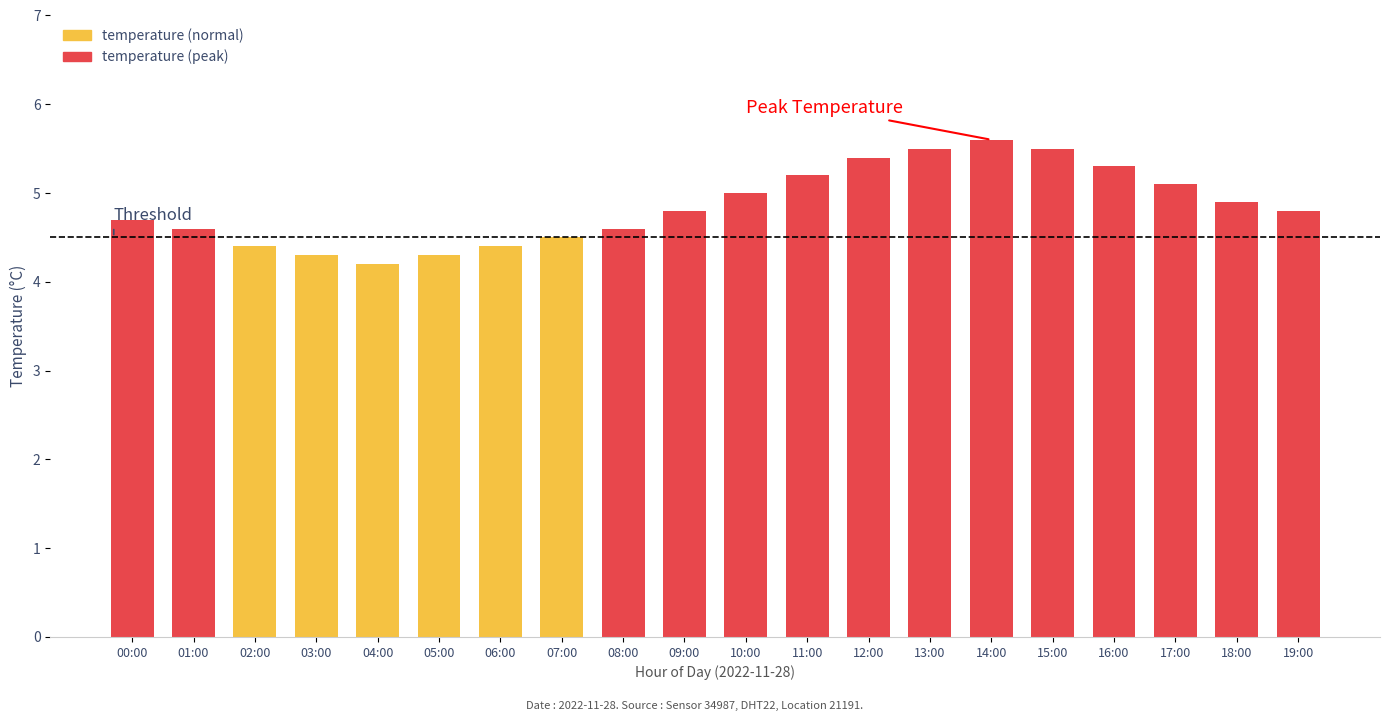

What is the average value?

4.9